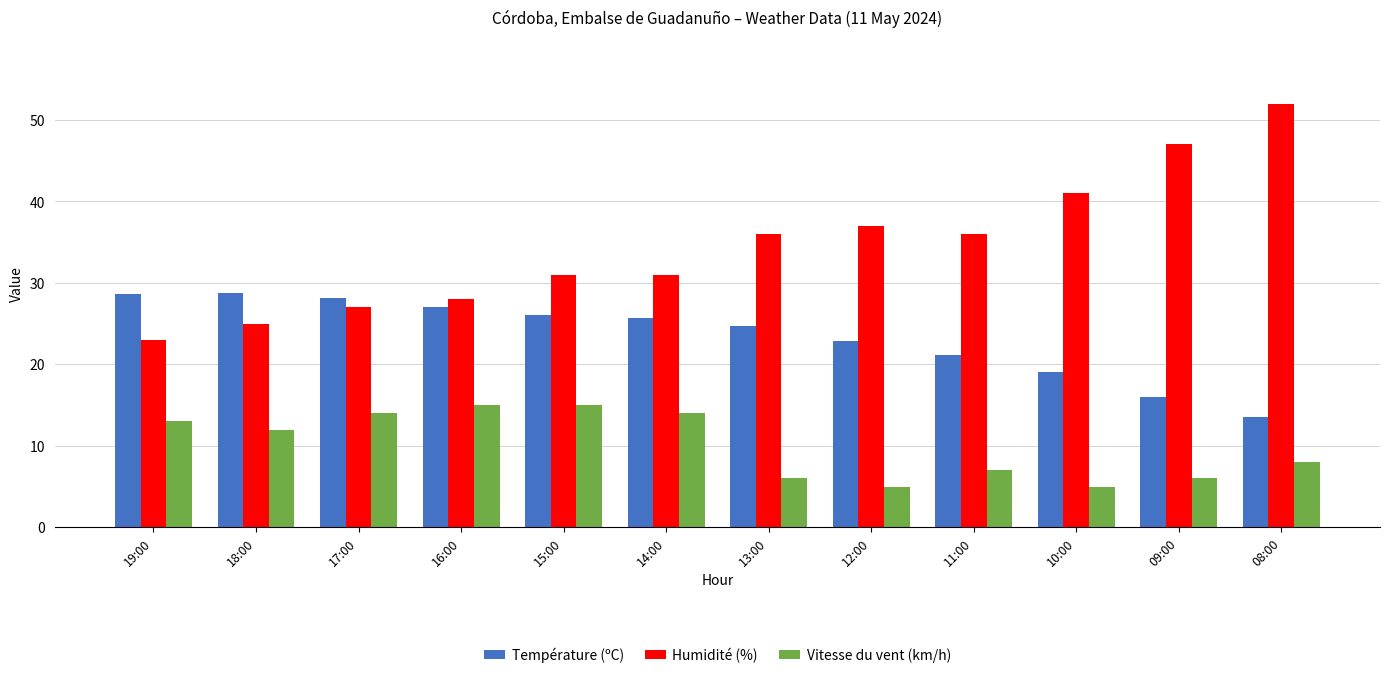

At which category is the sum across all series the highest?

08:00